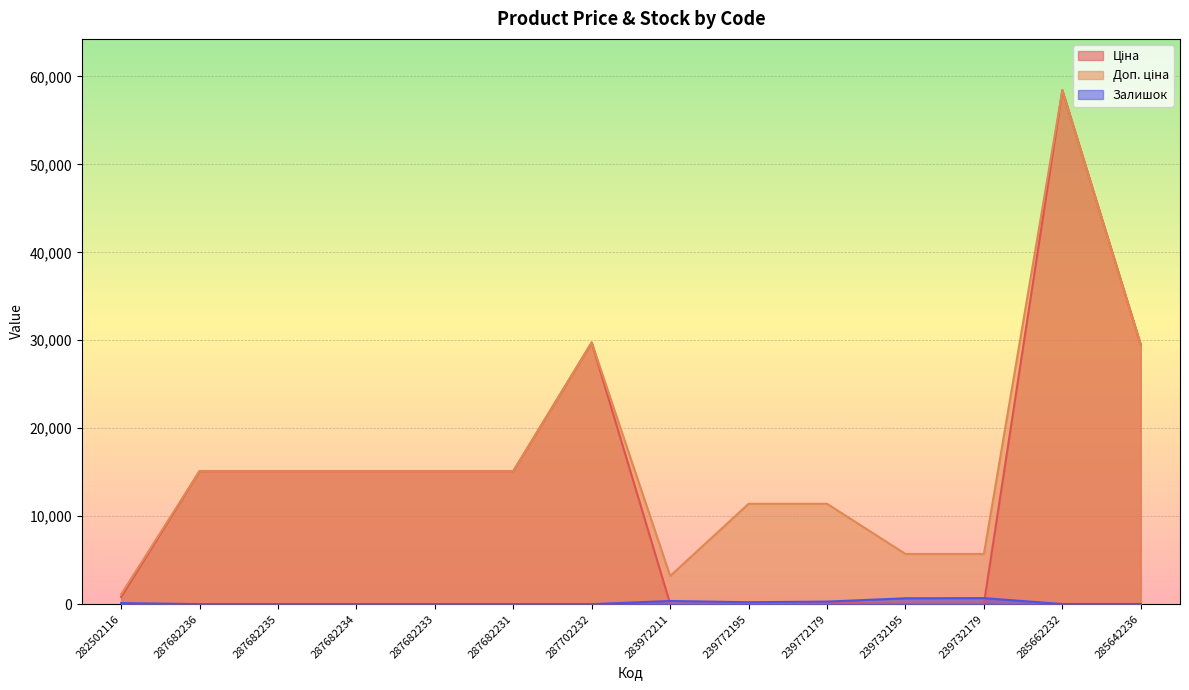

How many interior local valleys does the Залишок series have?

1